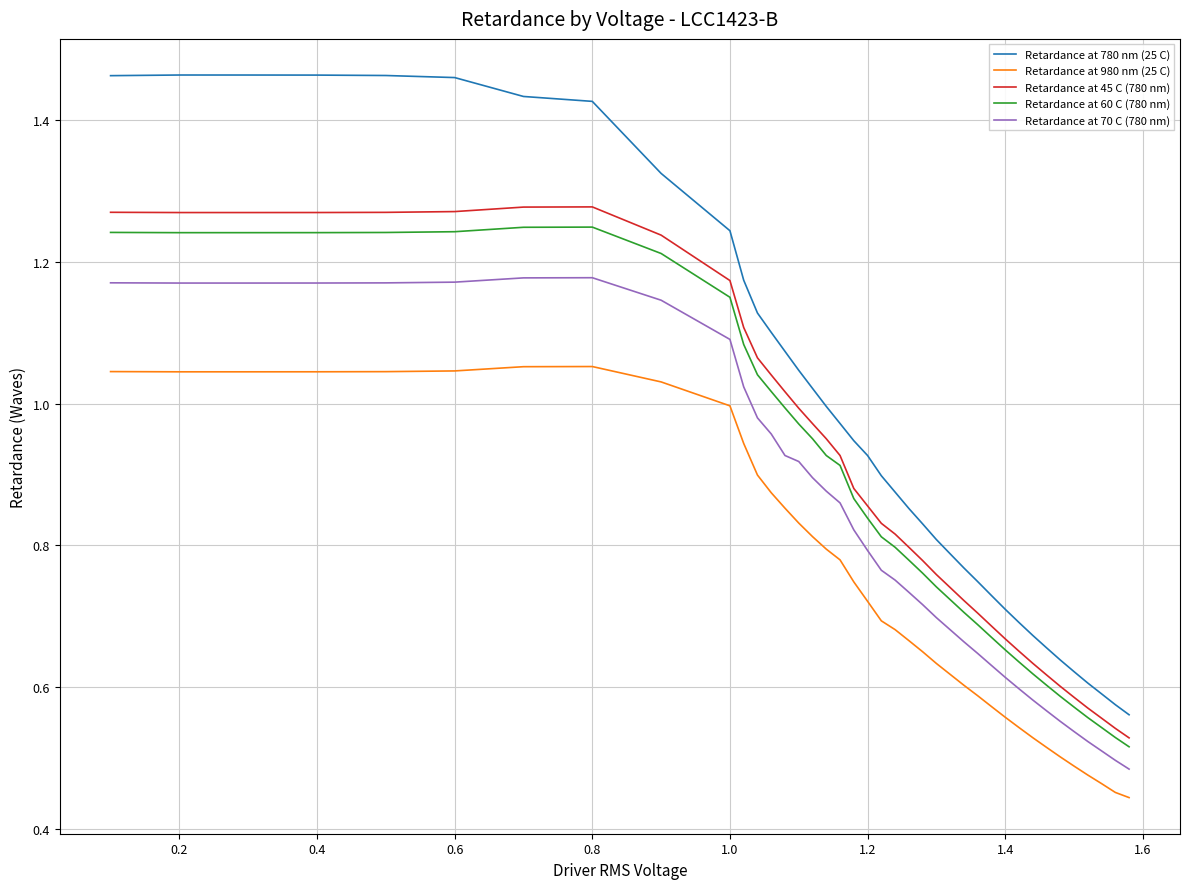

Which series has the widest spread of values?

Retardance at 780 nm (25 C)